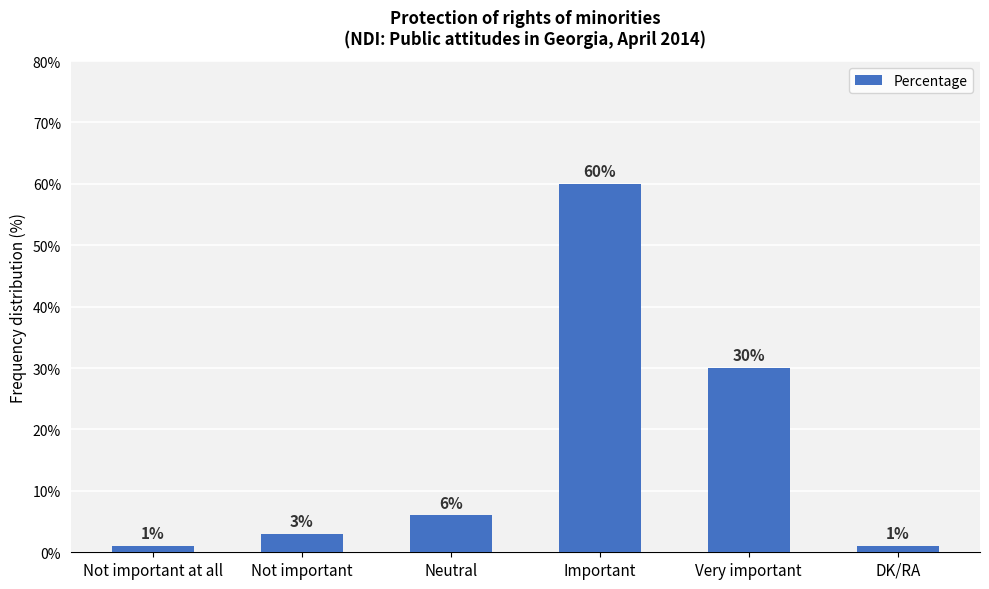

What is the difference between the values at Not important at all and Not important?

2